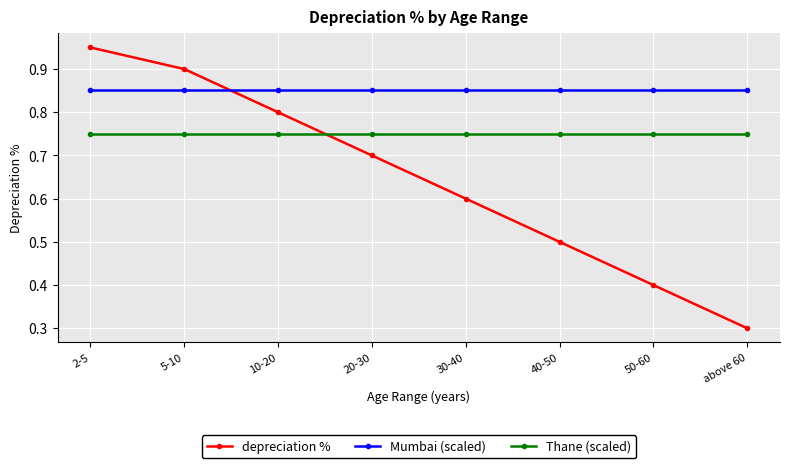

True or false: depreciation % has more than 0 points higher than both neighbors.

False